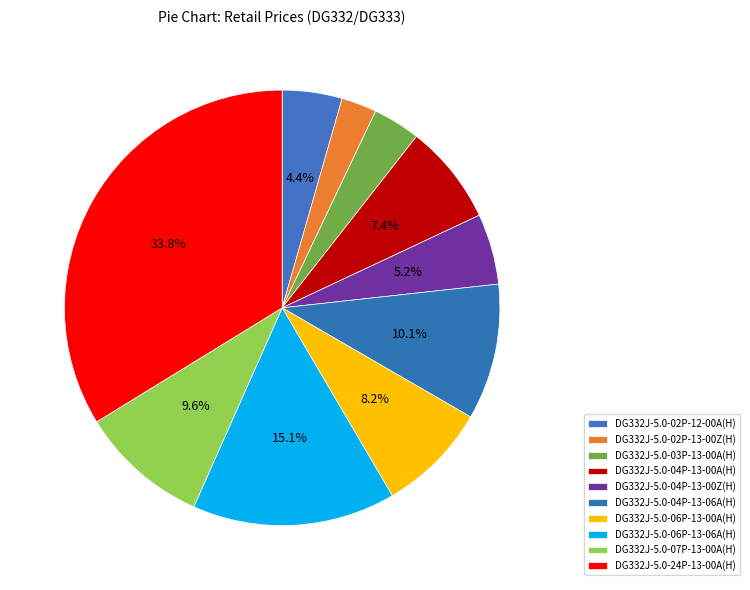

What percentage is the DG332J-5.0-07P-13-00A(H) slice, to the nearest percent?

10%